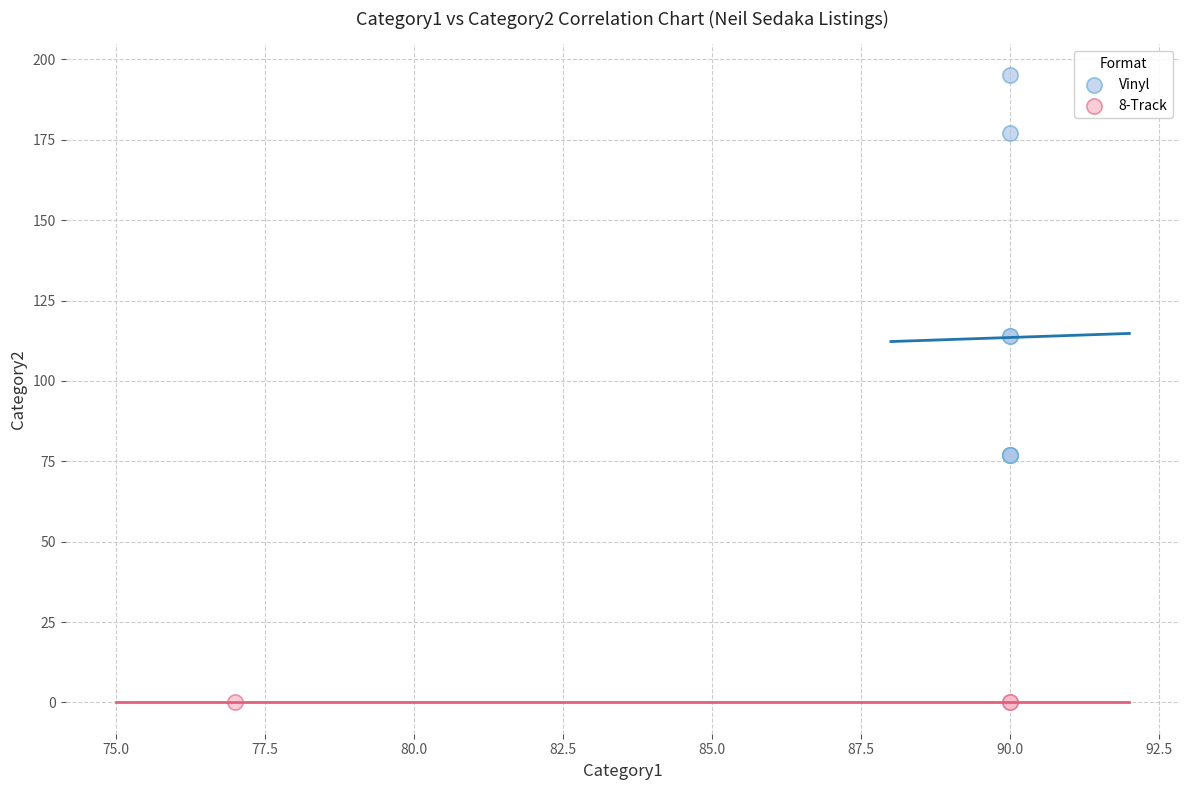

Which series reaches the maximum Y coordinate?

Vinyl